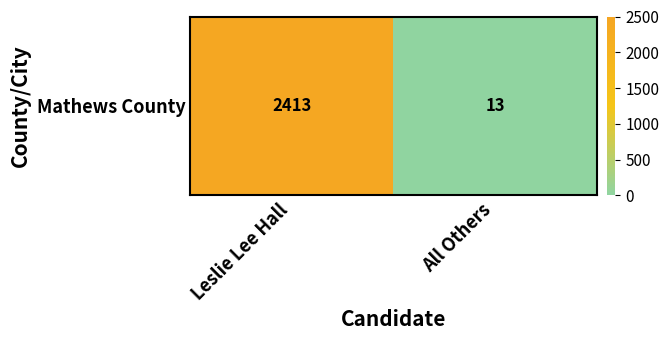

What is the change in value from Leslie Lee Hall to All Others?

-2400